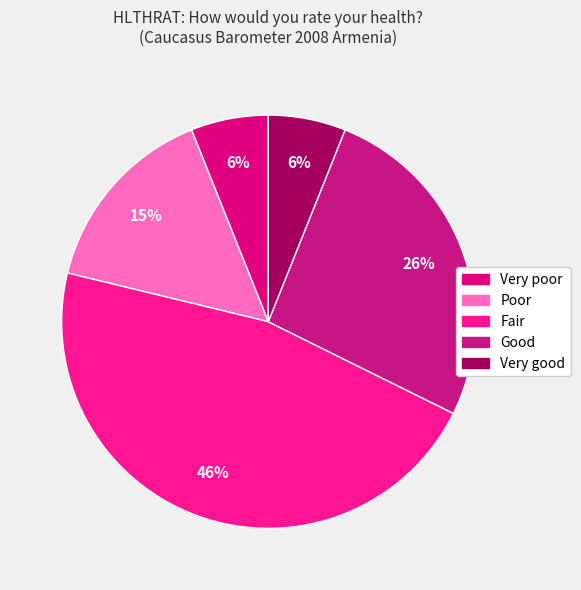

Is the sum of Poor and Fair greater than half?

Yes